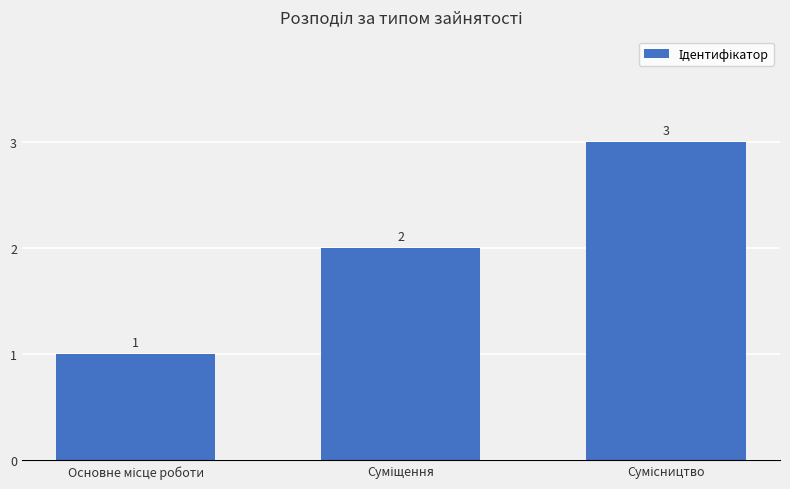

How many values are between 1 and 3?

3